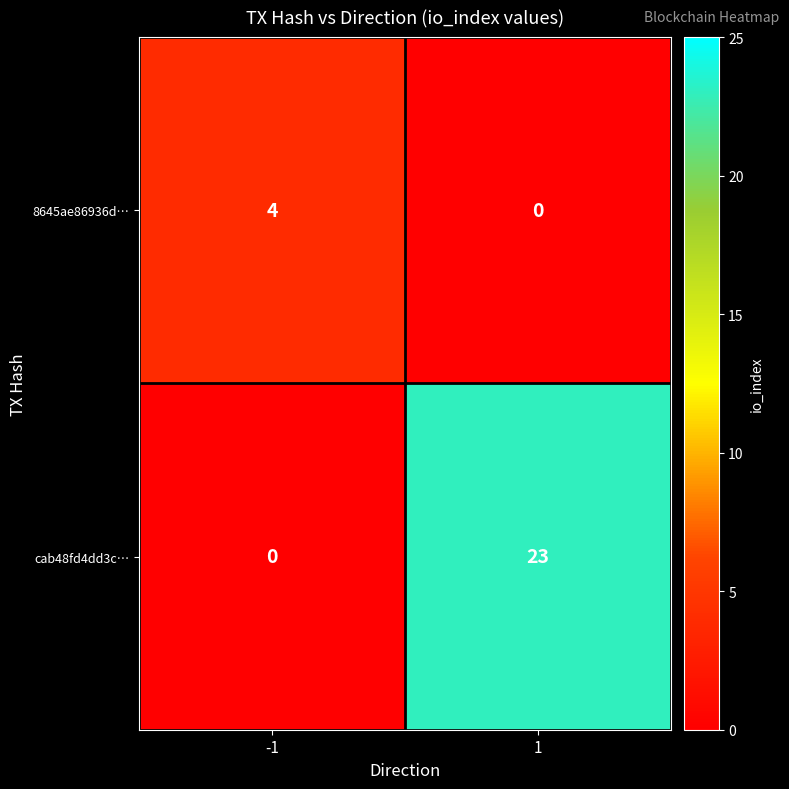

True or false: 8645ae86936d… has a value of 1 at 1.

False